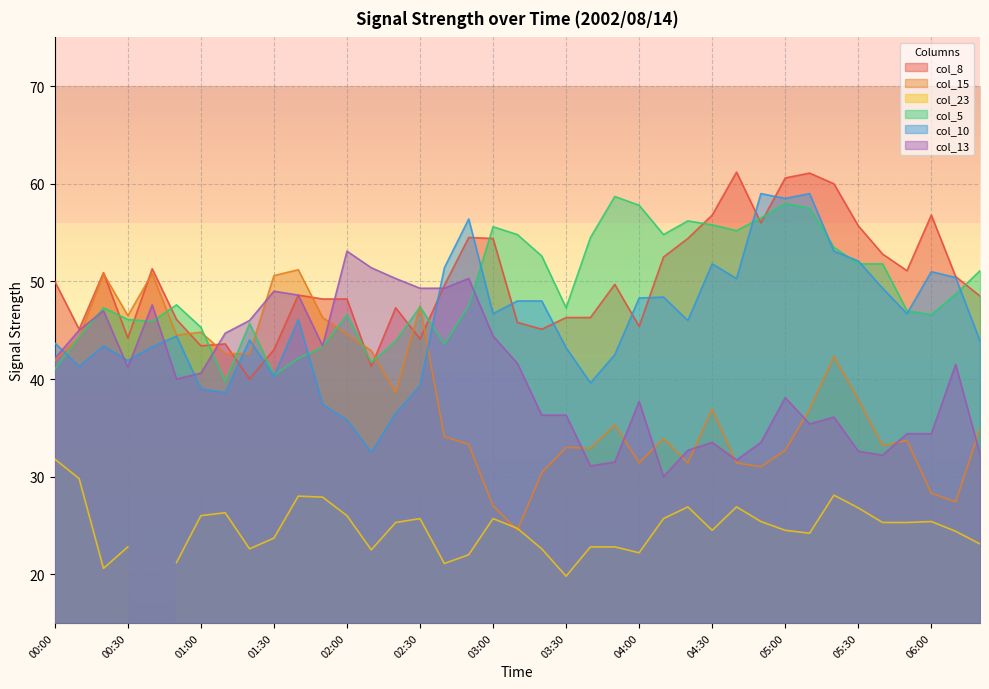

True or false: col_10 has a value of 39.3 at 02:30.

True